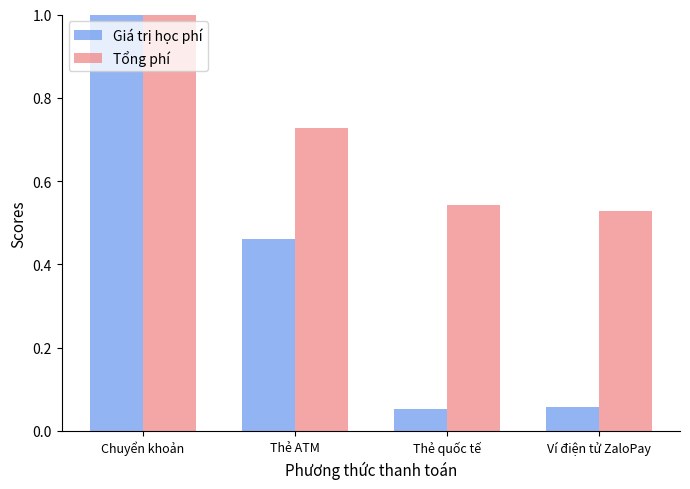

Is the value of Tổng phí at Thẻ quốc tế greater than the value of Giá trị học phí at Thẻ ATM?

Yes